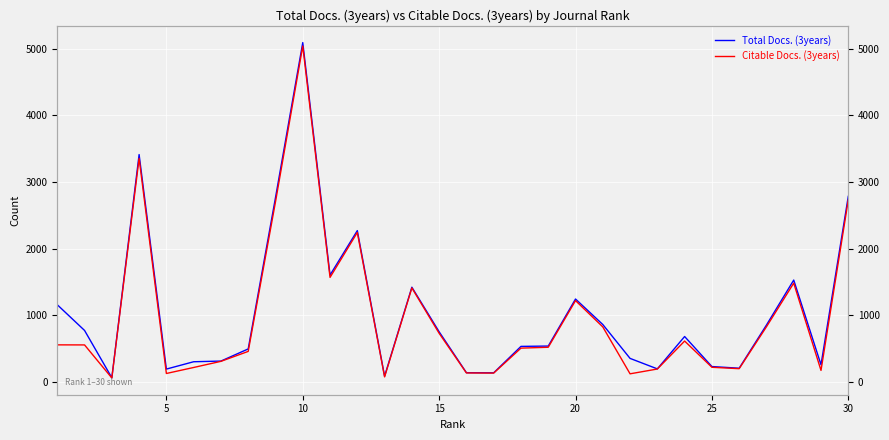

True or false: Total Docs. (3years) and Citable Docs. (3years) intersect in this chart.

False